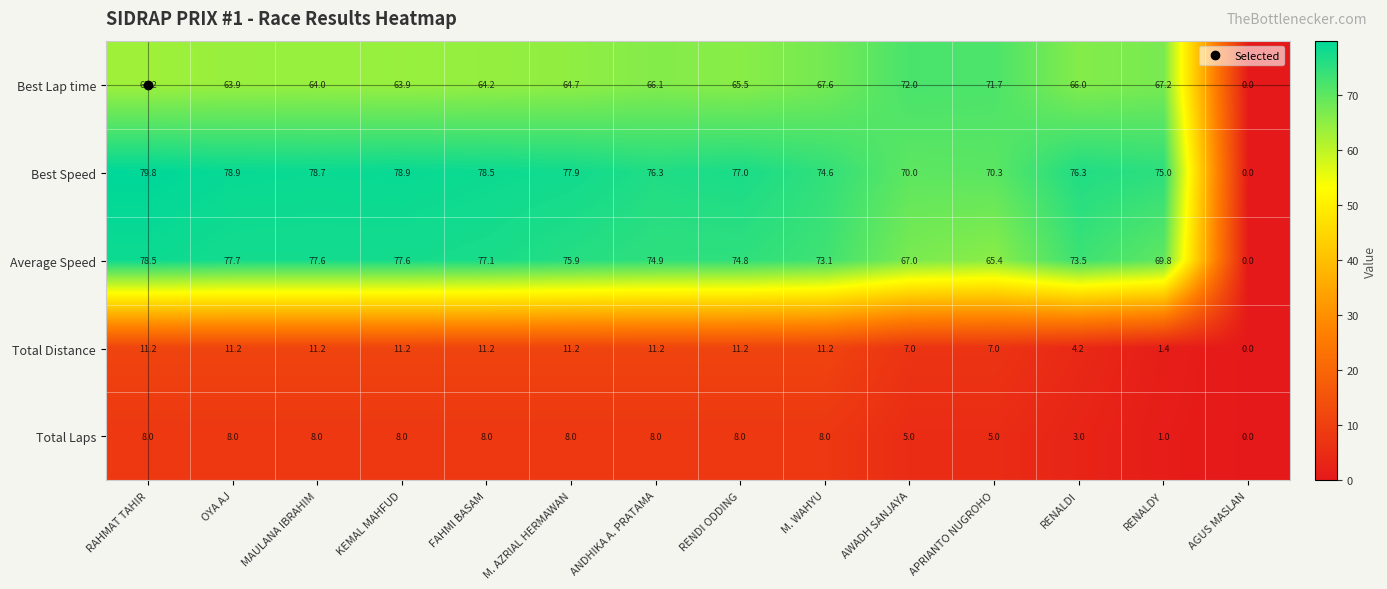

What value does the Best Lap time series have at RAHMAT TAHIR?

63.2